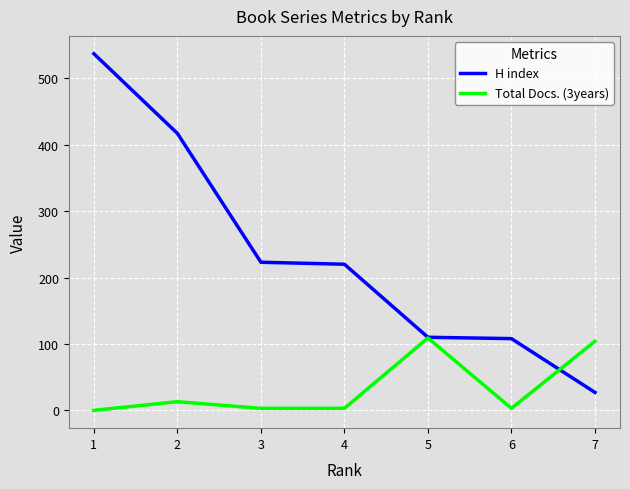

Between 2 and 5, which series saw the biggest shift?

H index